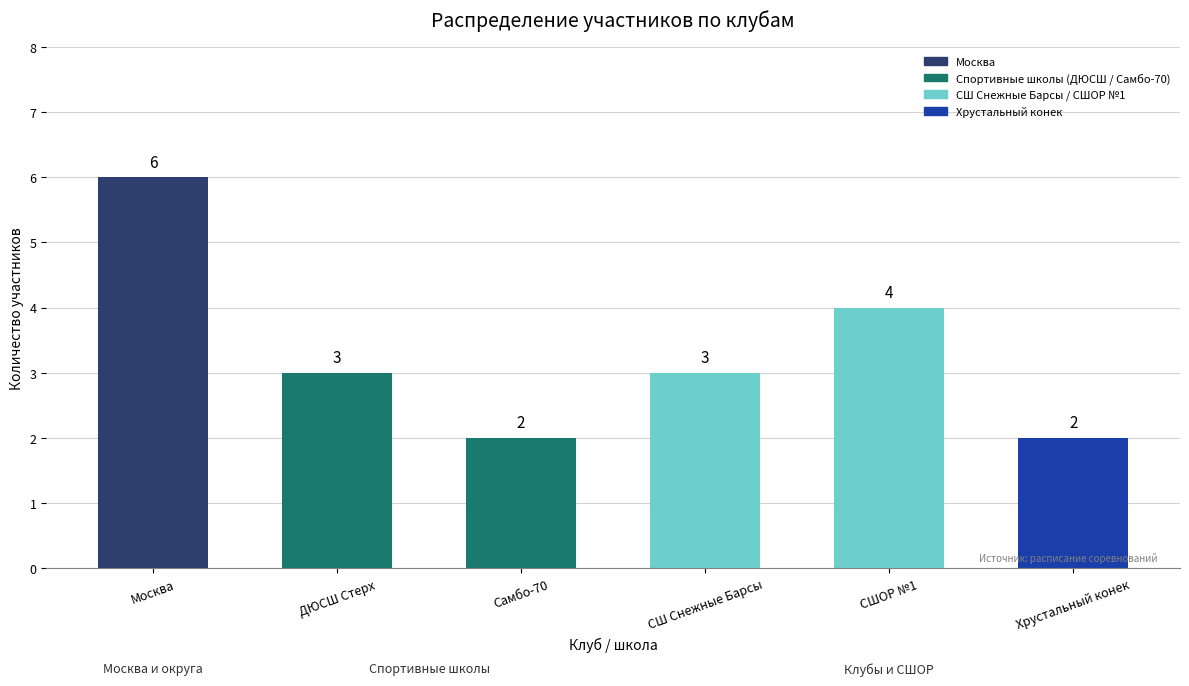

How many values are between 2 and 4?

5